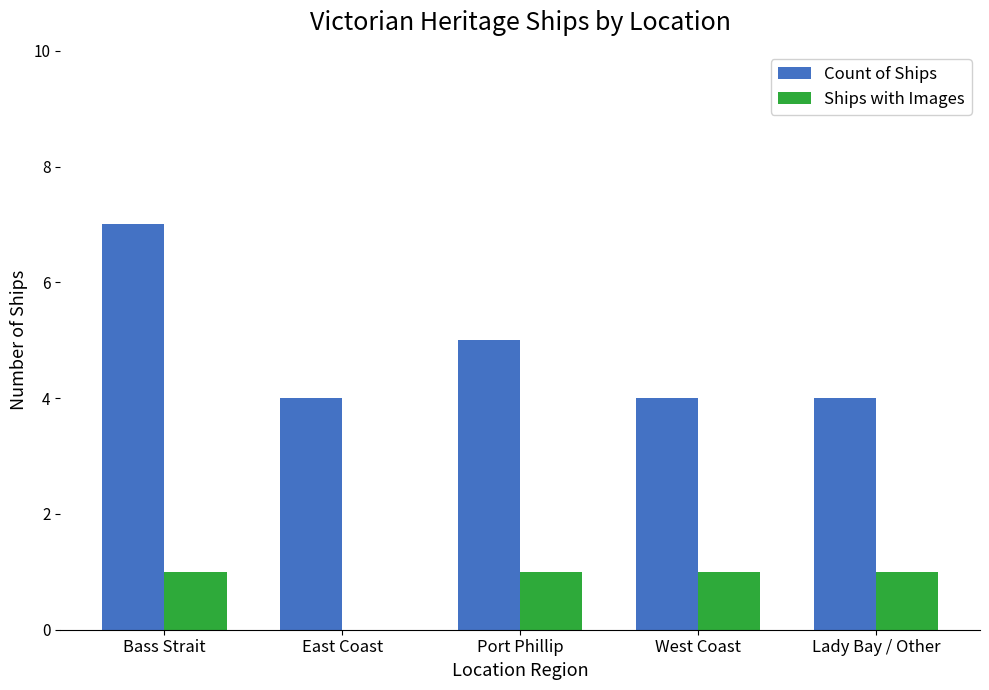

True or false: Count of Ships has a value of 2 at East Coast.

False